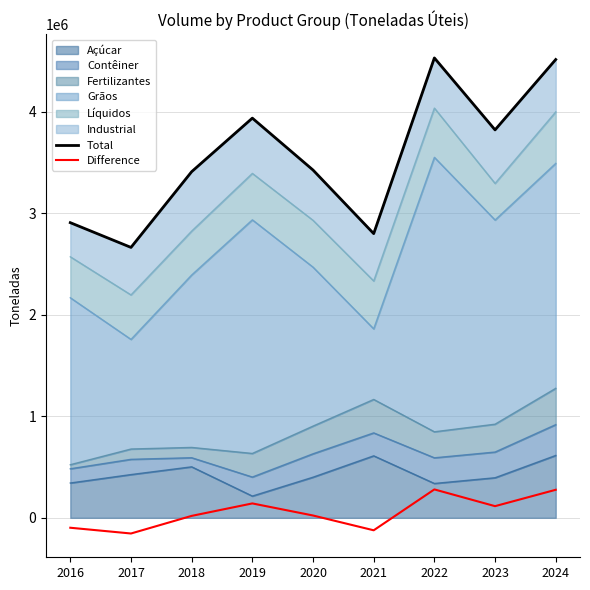

The Difference series shows -154560.9 at 2017. True or false?

True